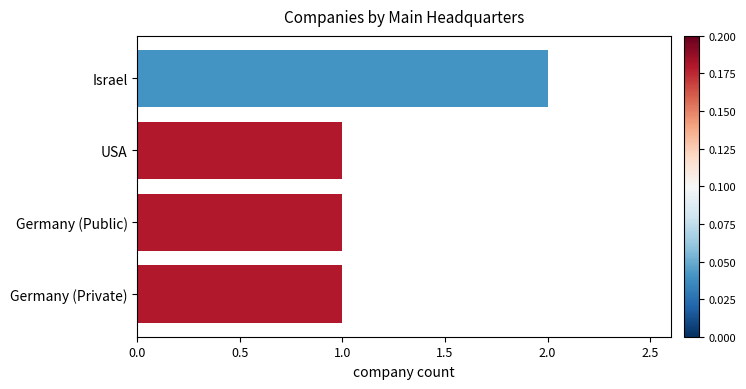

Which label corresponds to the largest value in the chart?

Israel